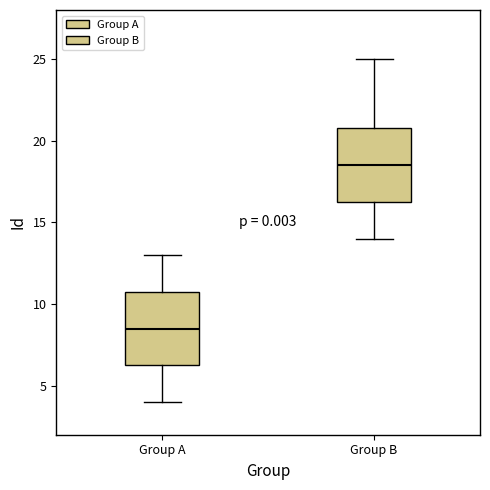

Reading left to right, transcribe this box plot: for each box, give where its median line is, the range the box spans, and where its two whiskers end, as read against the y-axis. The values are not printed on the chart, so give them approximately, as read against the axis.

Group A: median 8.5, box 6.5 to 11.0, whiskers 4.0 to 13.0
Group B: median 18.5, box 16.5 to 21.0, whiskers 14.0 to 25.0